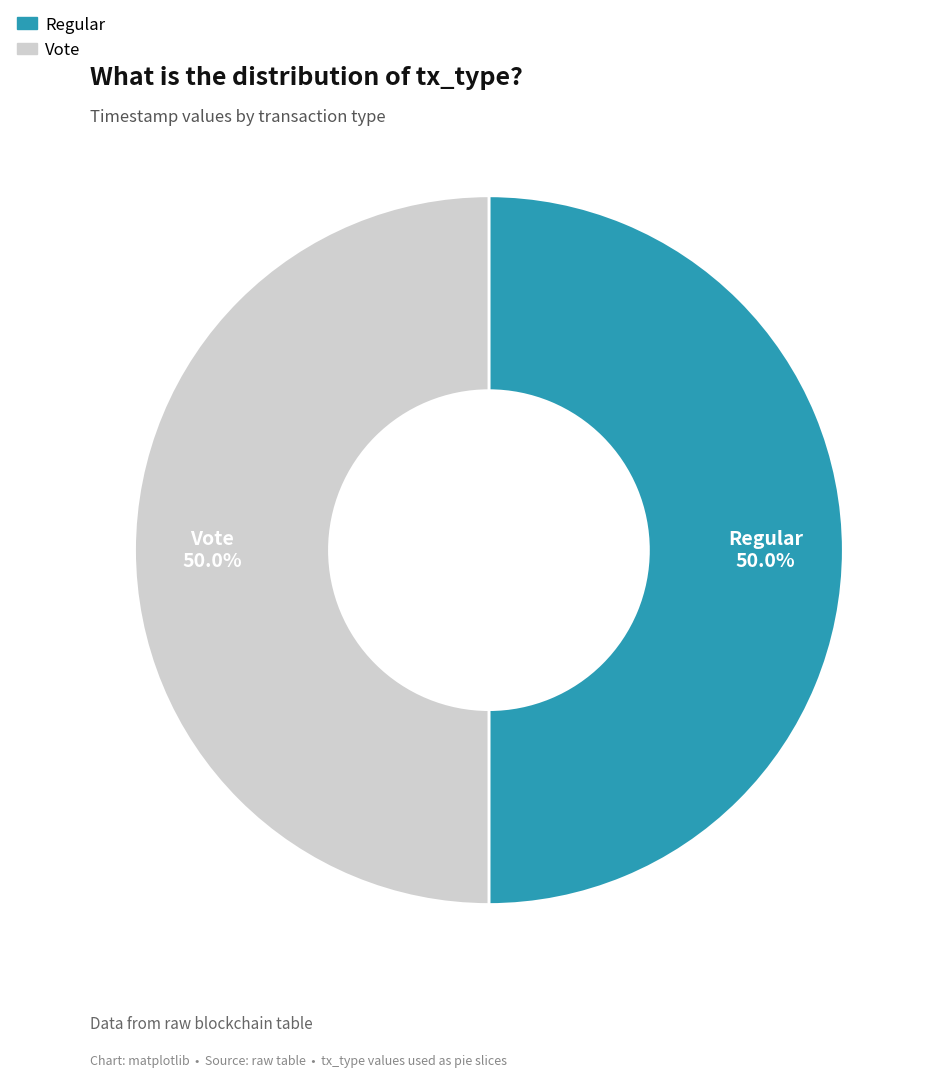

Is it true that Vote is 50% of the pie?

True